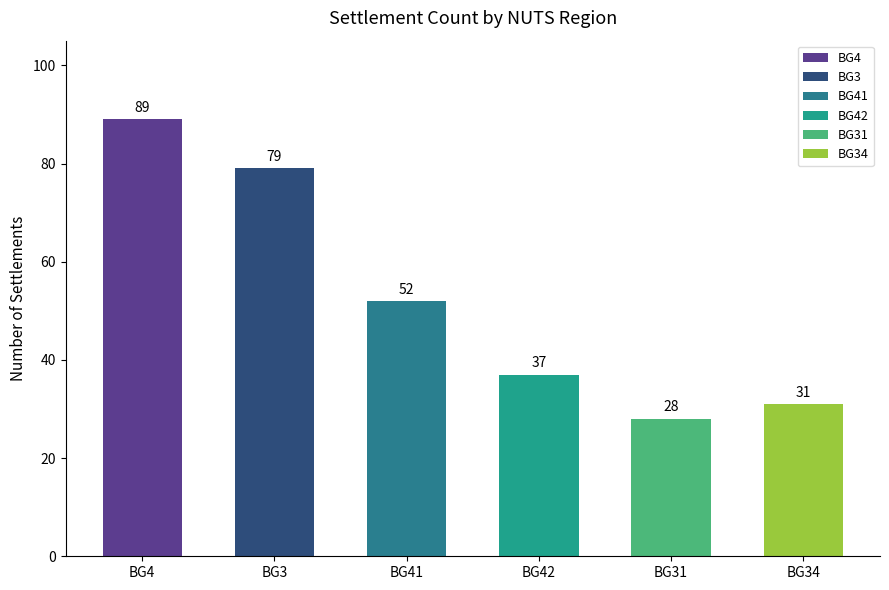

True or false: the data shows 89 at BG41.

False